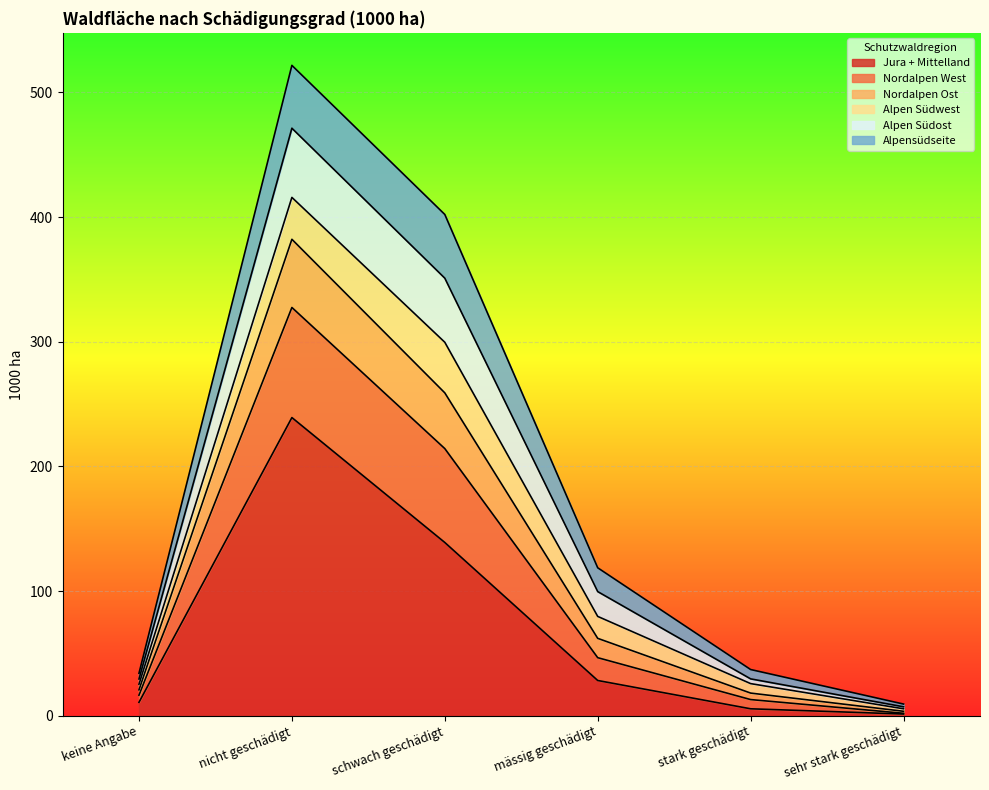

What are all the series names shown in the legend?

Jura + Mittelland, Nordalpen West, Nordalpen Ost, Alpen Südwest, Alpen Südost, Alpensüdseite